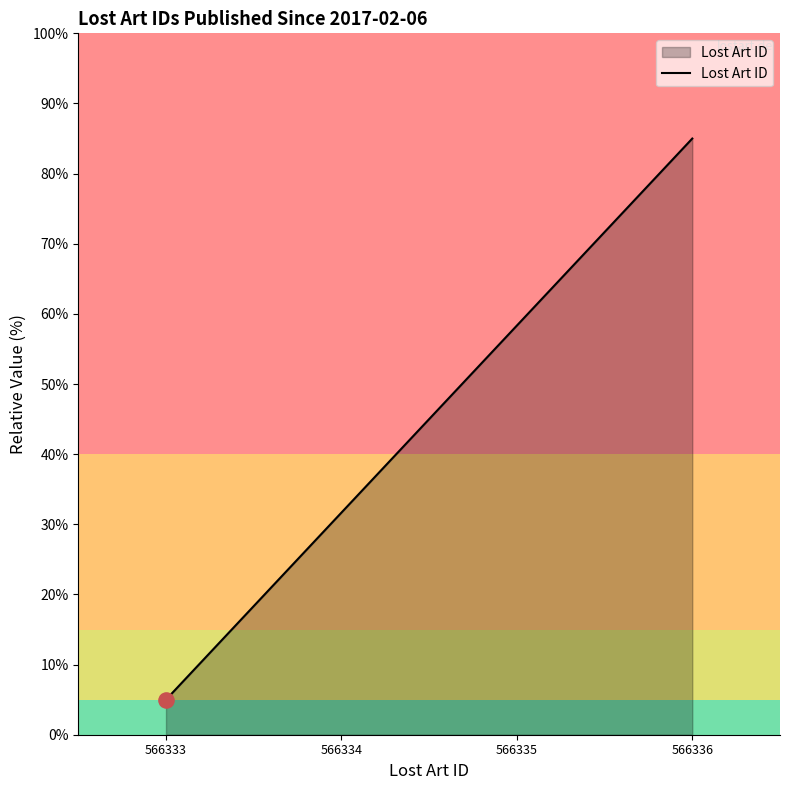

What is the change in value from 566334 to 566335?

+26.7